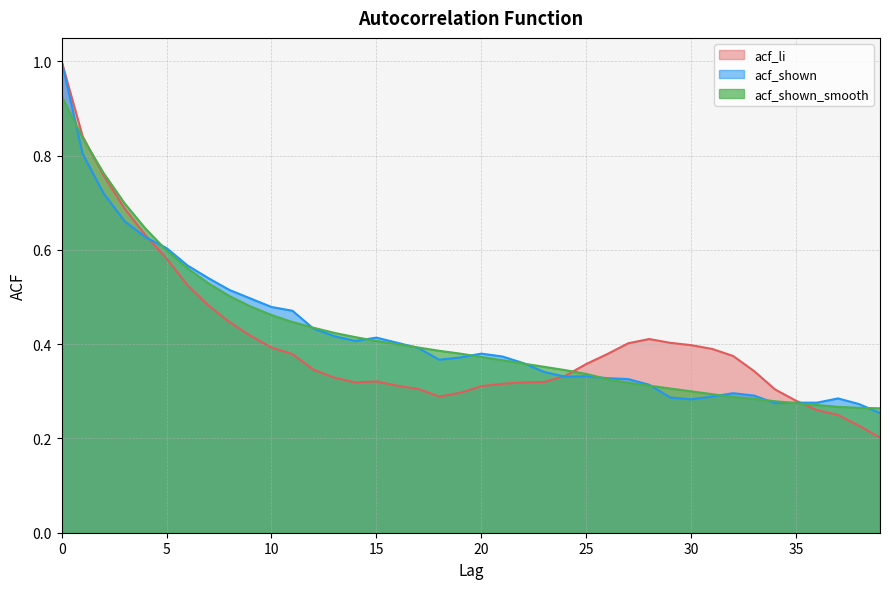

After their last crossing, which series has the higher values: acf_li or acf_shown_smooth?

acf_shown_smooth